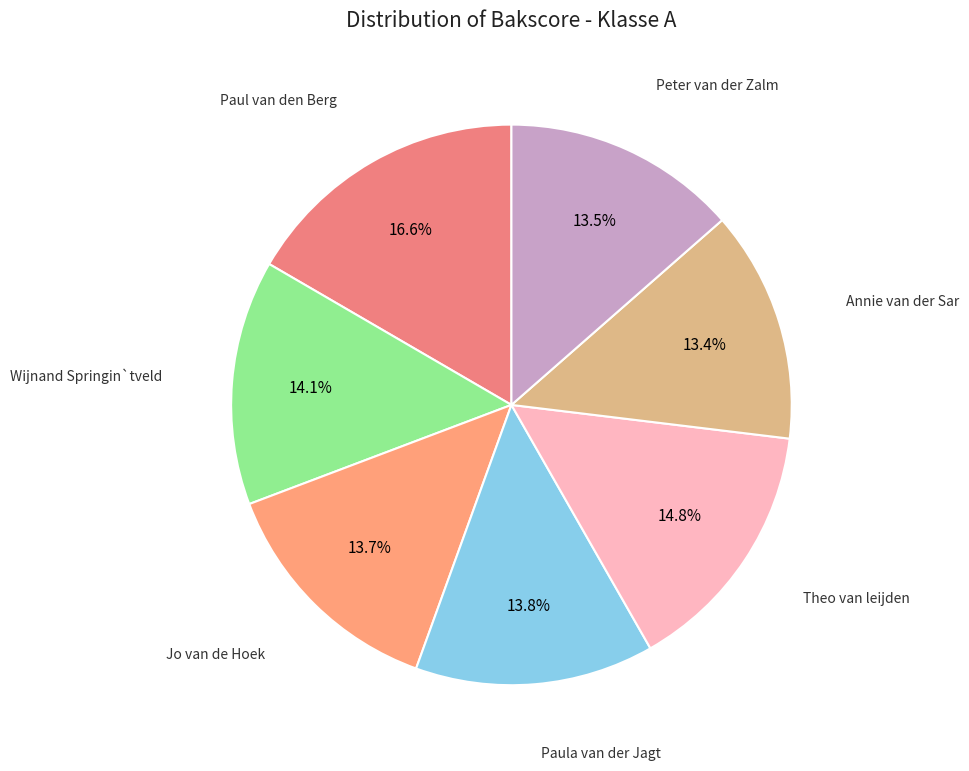

Which category has the biggest portion of the pie?

Paul van den Berg